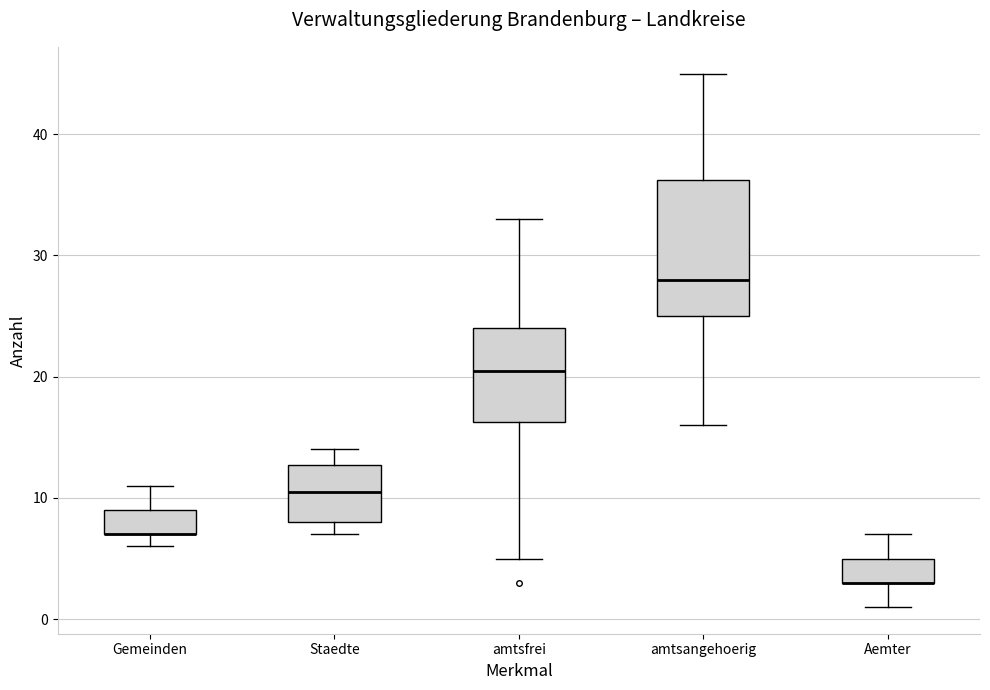

Where does the upper whisker of the box for amtsangehoerig end on the y-axis? The values are not printed on the chart, so give them approximately, as read against the axis.

45